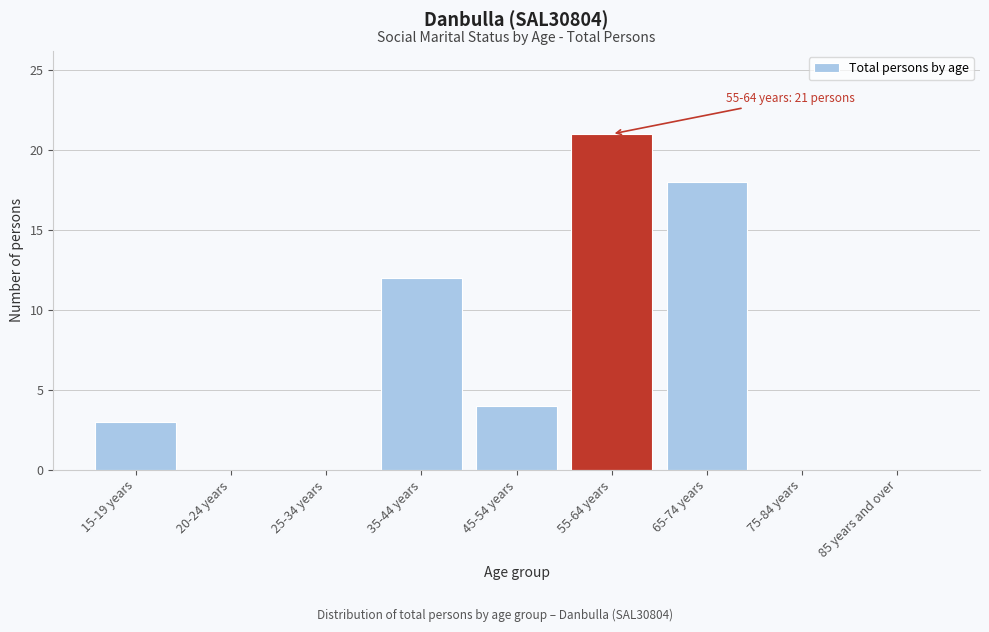

Reading left to right, extract all data points from this chart.

15-19 years=3	20-24 years=0	25-34 years=0	35-44 years=12	45-54 years=4	55-64 years=21	65-74 years=18	75-84 years=0	85 years and over=0